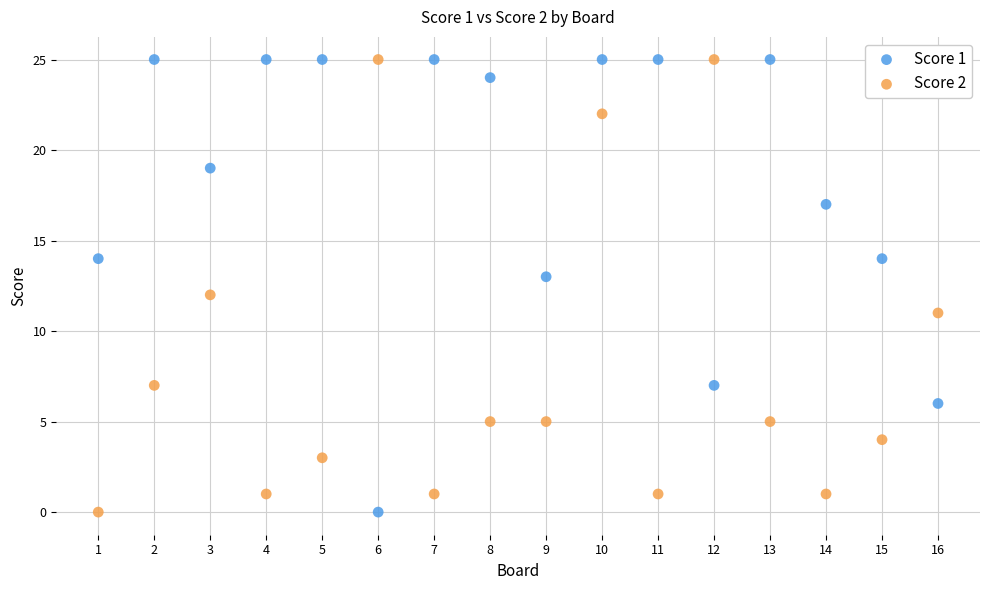

Across all data points, what is the range of X values (max minus min)?

15